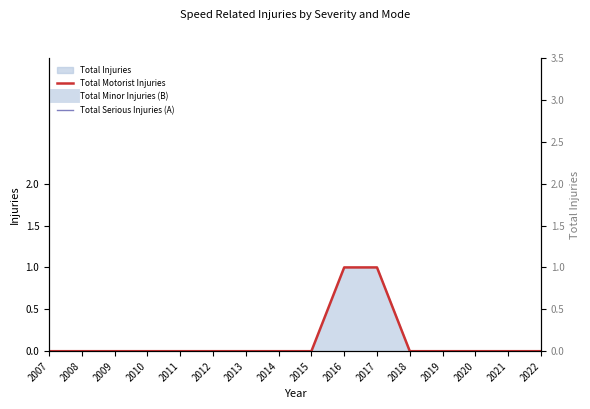

Rank the categories by value from lowest to highest.

2007, 2008, 2009, 2010, 2011, 2012, 2013, 2014, 2015, 2018, 2019, 2020, 2021, 2022, 2016, 2017